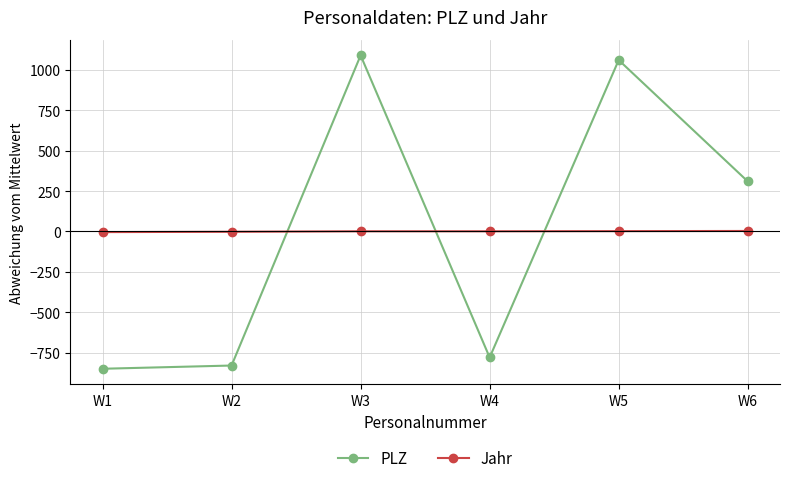

Where does the PLZ series first go above 309?

W3